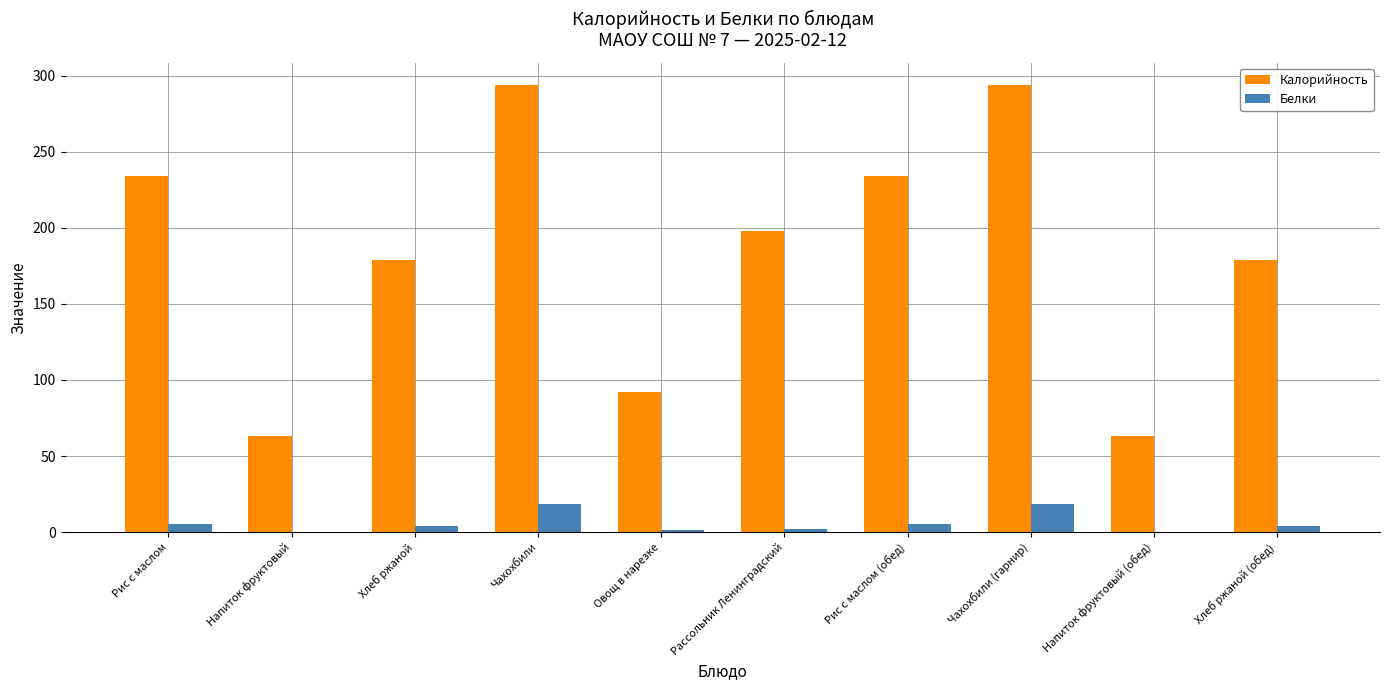

Which series has the largest range (max minus min)?

Калорийность